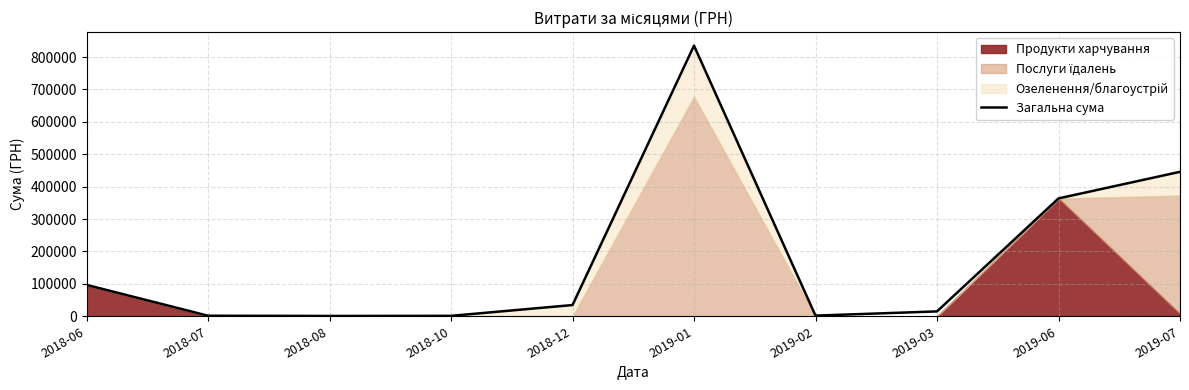

The value of Загальна сума at 2019-06 is 621768.2. True or false?

False